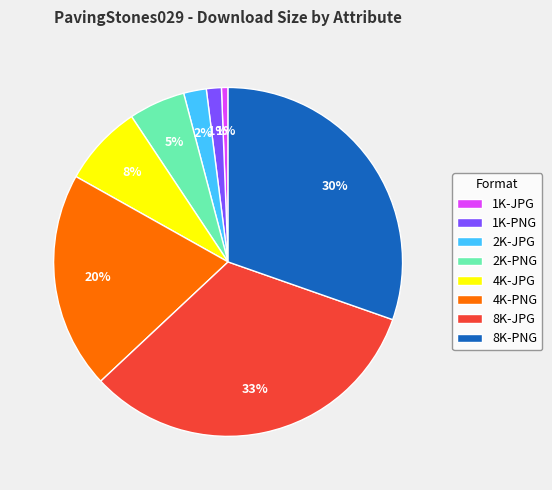

To the nearest percent, what portion does 4K-JPG represent?

8%